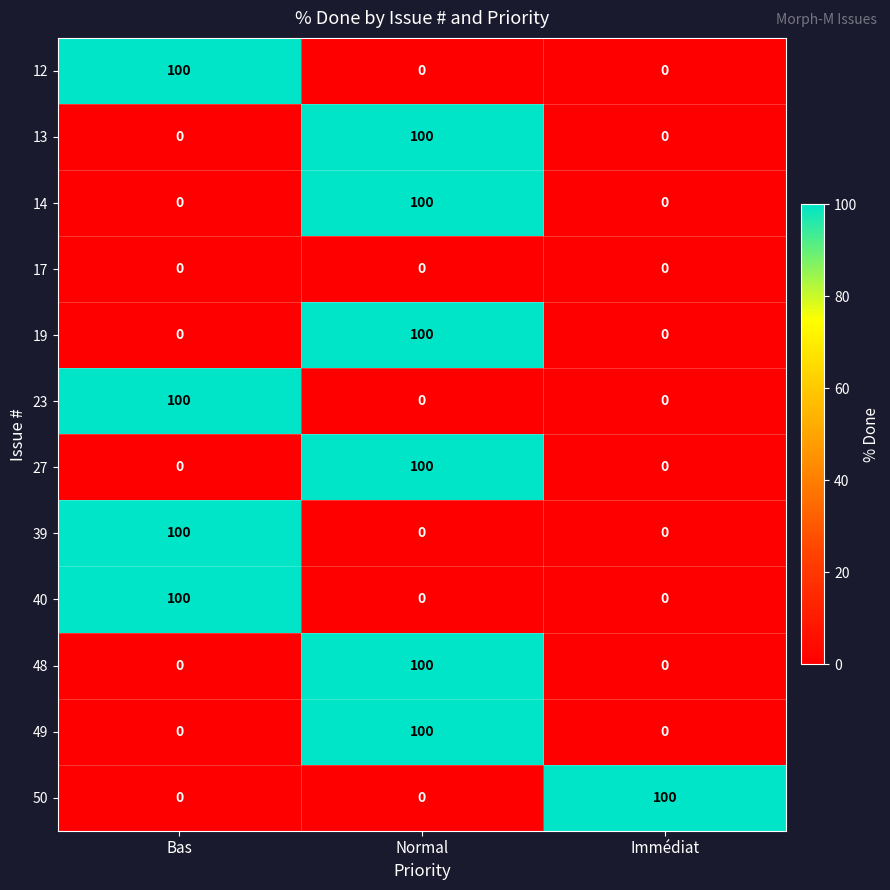

What is the sum of all 40 values?

100